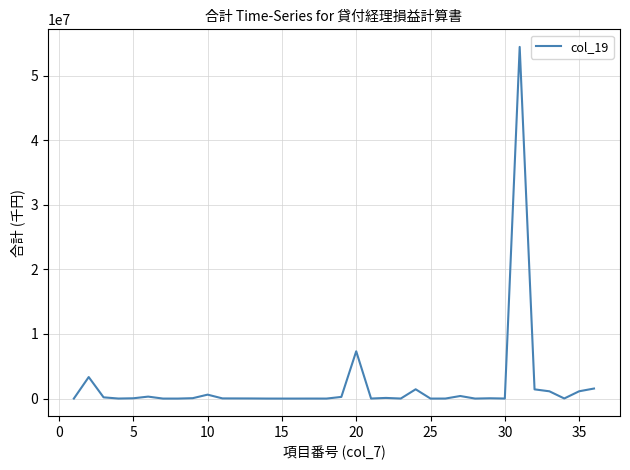

What is the greatest value displayed?

54444939